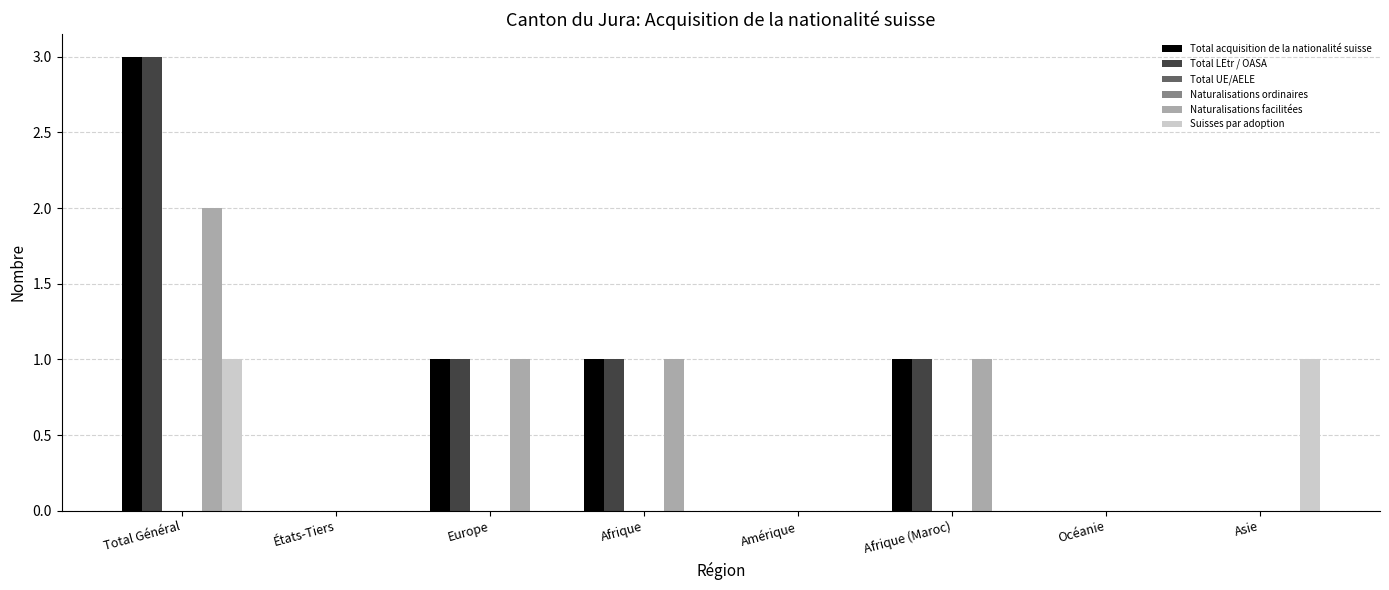

Reading left to right, extract all data points from this chart.

Total acquisition de la nationalité suisse: Total Général=3	États-Tiers=0	Europe=1	Afrique=1	Amérique=0	Afrique (Maroc)=1	Océanie=0	Asie=0
Total LEtr / OASA: Total Général=3	États-Tiers=0	Europe=1	Afrique=1	Amérique=0	Afrique (Maroc)=1	Océanie=0	Asie=0
Total UE/AELE: Total Général=0	États-Tiers=0	Europe=0	Afrique=0	Amérique=0	Afrique (Maroc)=0	Océanie=0	Asie=0
Naturalisations ordinaires: Total Général=0	États-Tiers=0	Europe=0	Afrique=0	Amérique=0	Afrique (Maroc)=0	Océanie=0	Asie=0
Naturalisations facilitées: Total Général=2	États-Tiers=0	Europe=1	Afrique=1	Amérique=0	Afrique (Maroc)=1	Océanie=0	Asie=0
Suisses par adoption: Total Général=1	États-Tiers=0	Europe=0	Afrique=0	Amérique=0	Afrique (Maroc)=0	Océanie=0	Asie=1